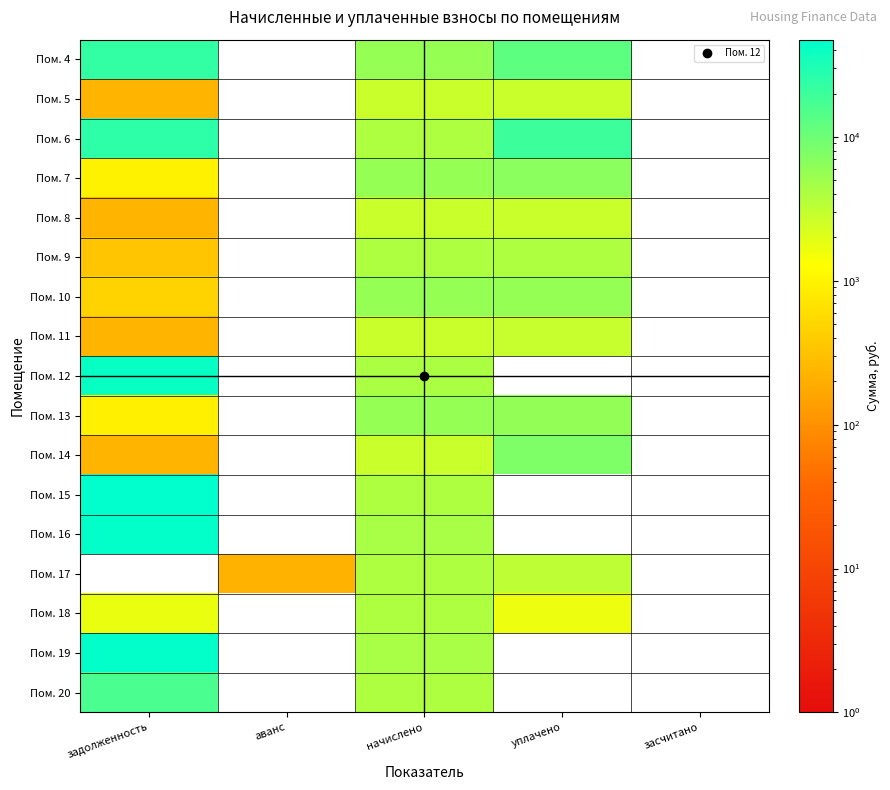

Rank the series at уплачено from highest to lowest value.

Пом. 6, Пом. 4, Пом. 14, Пом. 7, Пом. 13, Пом. 10, Пом. 9, Пом. 17, Пом. 11, Пом. 8, Пом. 5, Пом. 18, Пом. 12, Пом. 15, Пом. 16, Пом. 19, Пом. 20